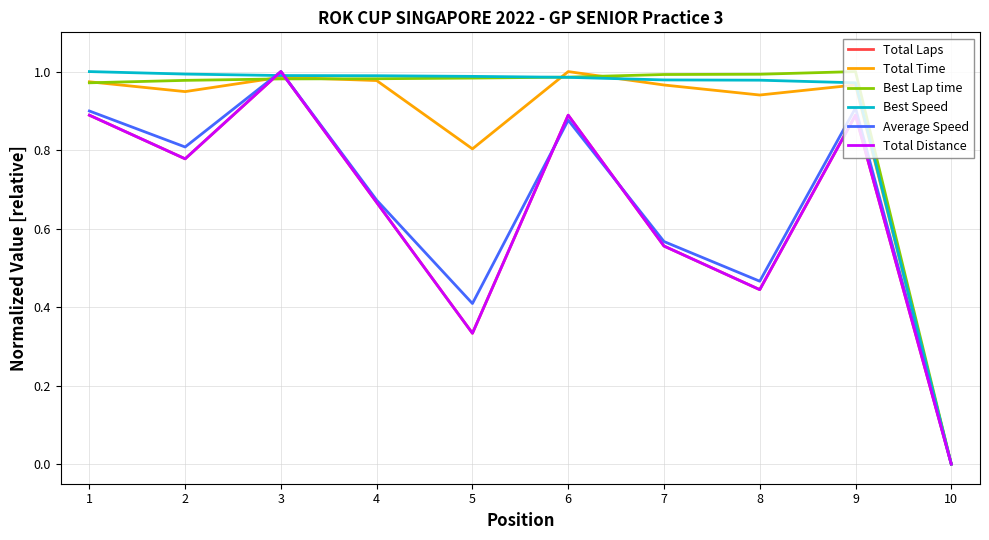

Reading left to right, transcribe all the data shown in this chart.

Total Laps: 1=0.9	2=0.8	3=1.0	4=0.7	5=0.3	6=0.9	7=0.6	8=0.4	9=0.9	10=0.0
Total Time: 1=1.0	2=0.9	3=1.0	4=1.0	5=0.8	6=1.0	7=1.0	8=0.9	9=1.0	10=0.0
Best Lap time: 1=1.0	2=1.0	3=1.0	4=1.0	5=1.0	6=1.0	7=1.0	8=1.0	9=1.0	10=0.0
Best Speed: 1=1.0	2=1.0	3=1.0	4=1.0	5=1.0	6=1.0	7=1.0	8=1.0	9=1.0	10=0.0
Average Speed: 1=0.9	2=0.8	3=1.0	4=0.7	5=0.4	6=0.9	7=0.6	8=0.5	9=0.9	10=0.0
Total Distance: 1=0.9	2=0.8	3=1.0	4=0.7	5=0.3	6=0.9	7=0.6	8=0.4	9=0.9	10=0.0